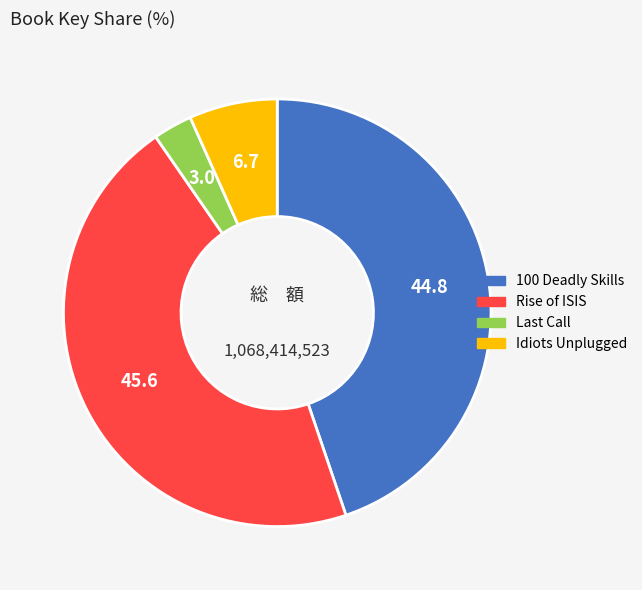

Count the number of slices in the pie.

4